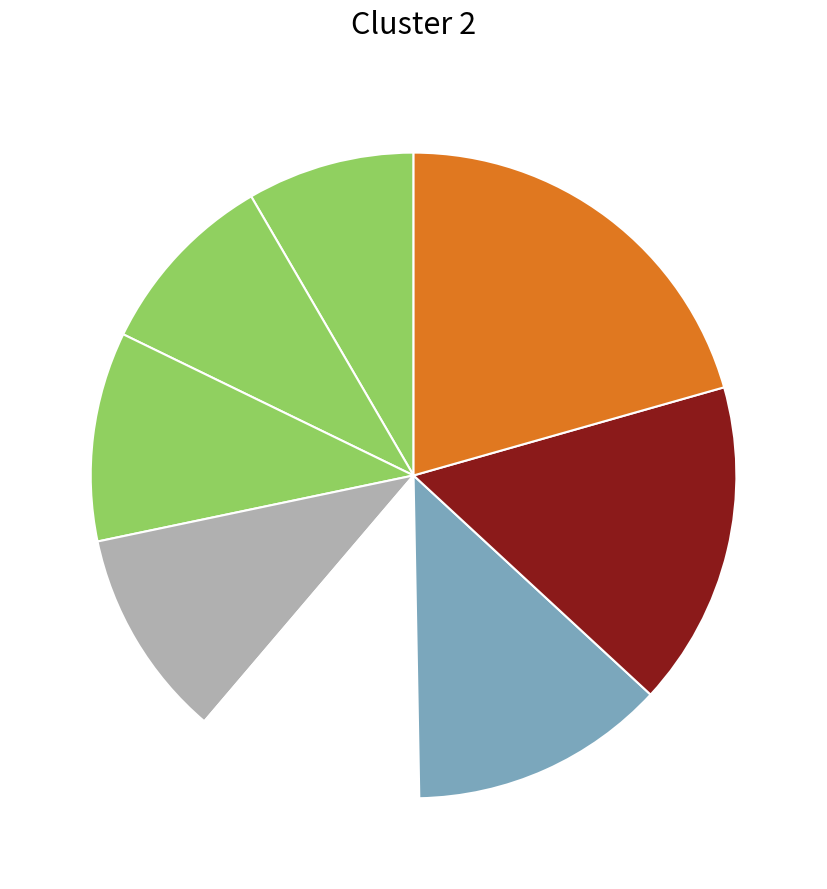

Count the number of slices in the pie.

8